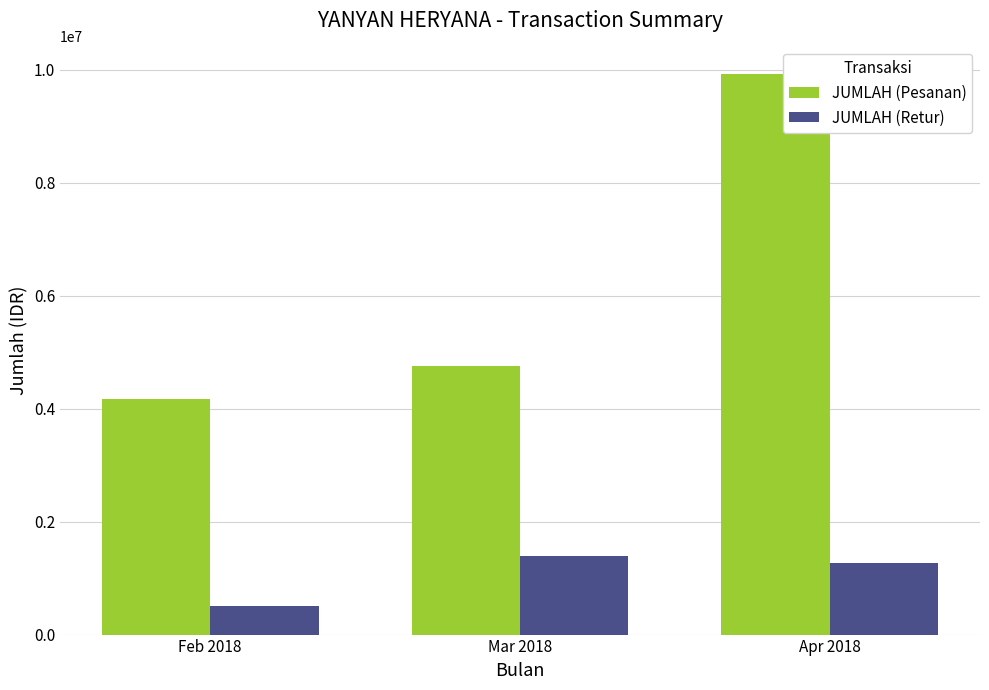

Which label corresponds to the largest value in the chart?

Apr 2018